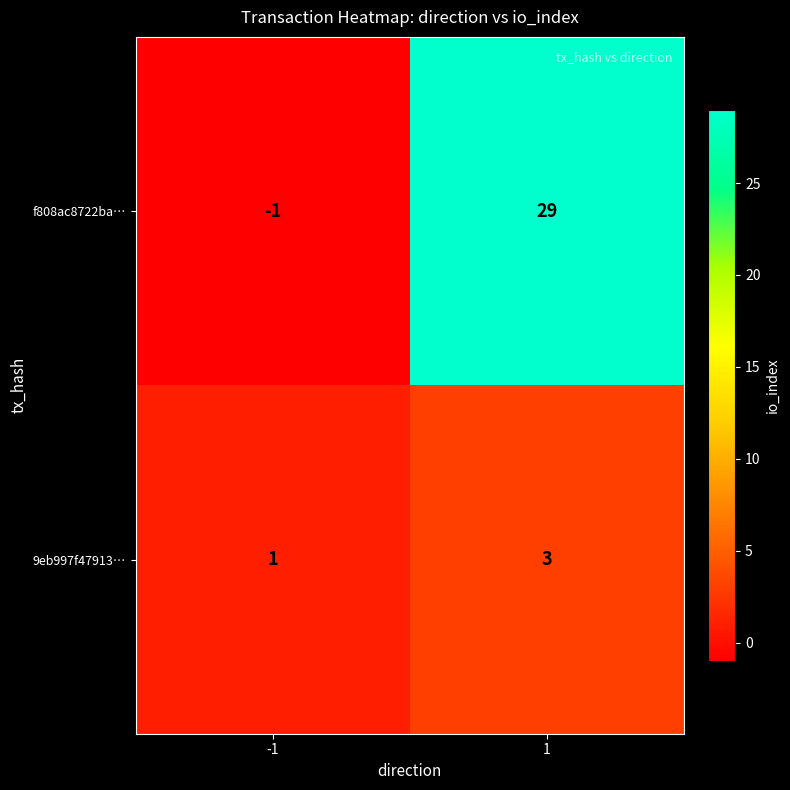

The f808ac8722ba… series shows 40 at 1. True or false?

False